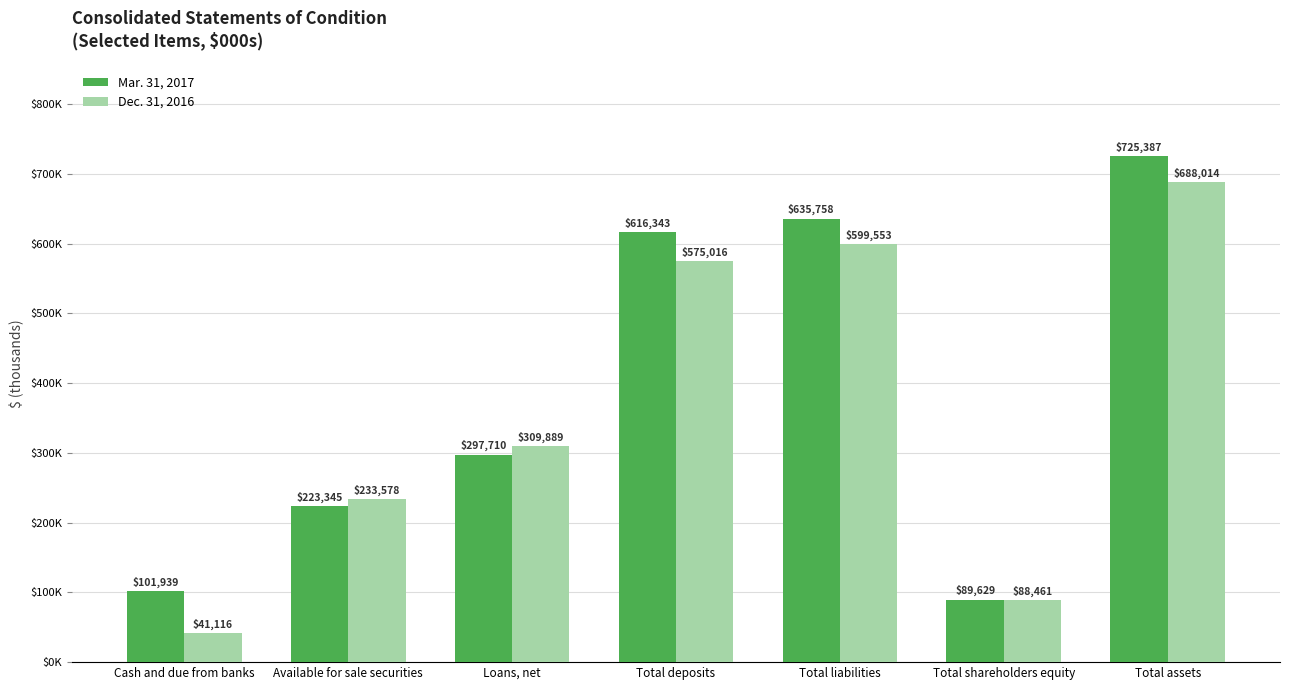

What are all the series names shown in the legend?

Mar. 31, 2017, Dec. 31, 2016